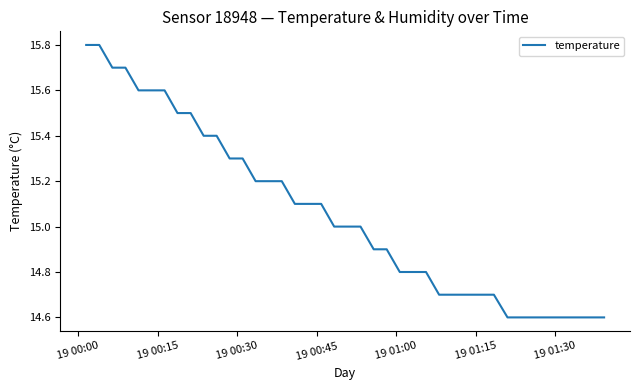

What is the smallest value displayed?

14.6